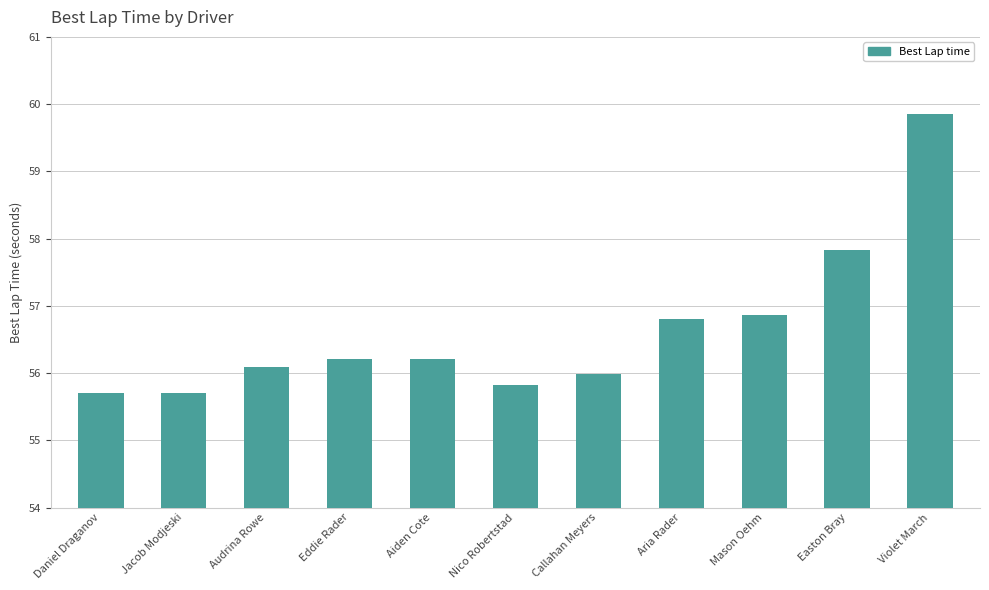

Reading left to right, what are all the values shown in this chart?

55.7	55.7	56.1	56.2	56.2	55.8	56.0	56.8	56.9	57.8	59.9